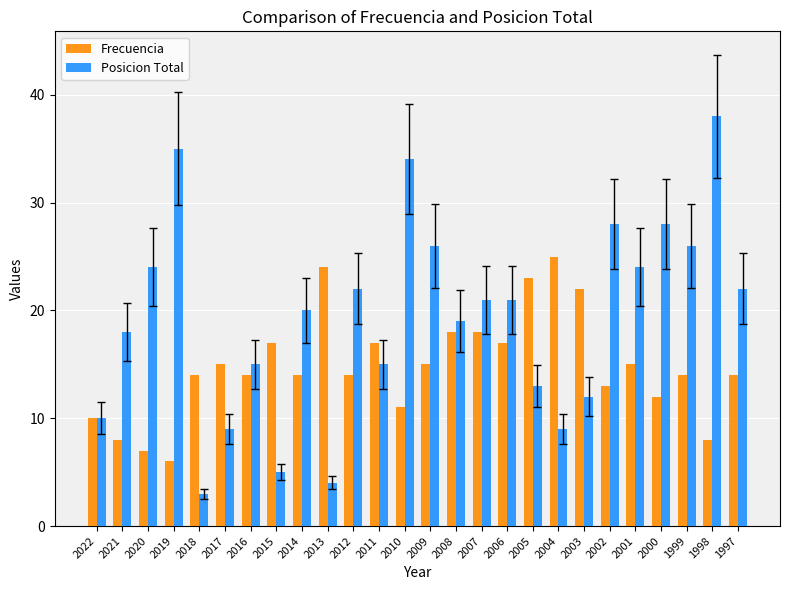

The Frecuencia series shows 8 at 1998. True or false?

True